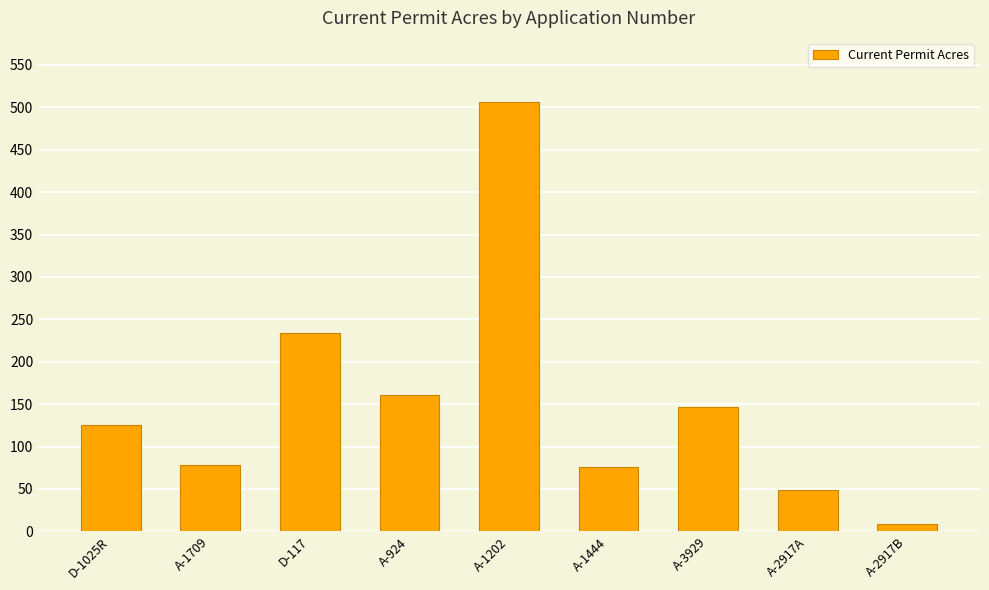

What is the maximum value shown in the chart?

506.0